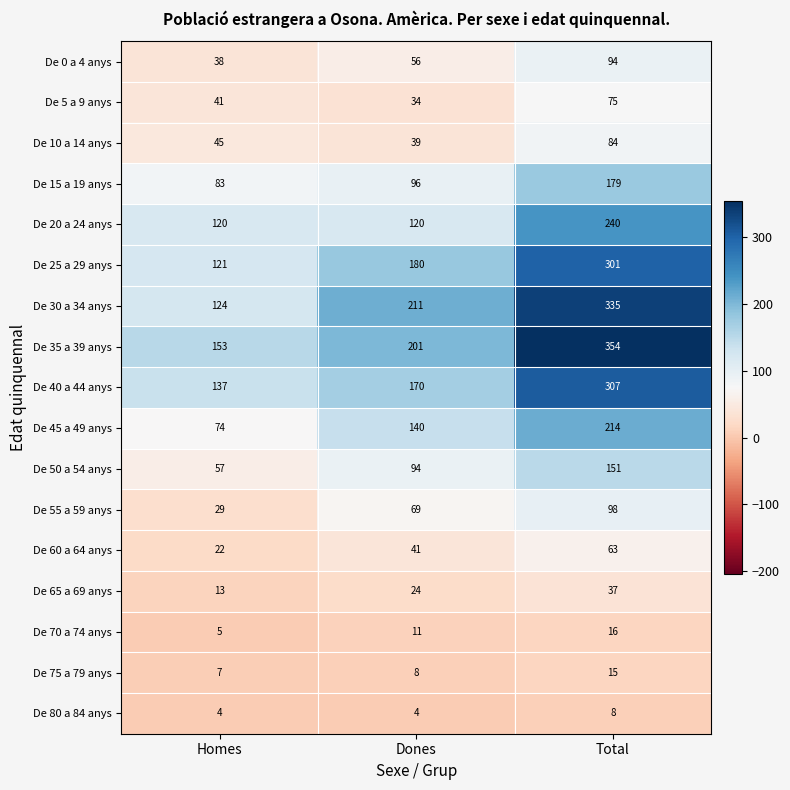

What is the difference between the highest and lowest values at Total?

346